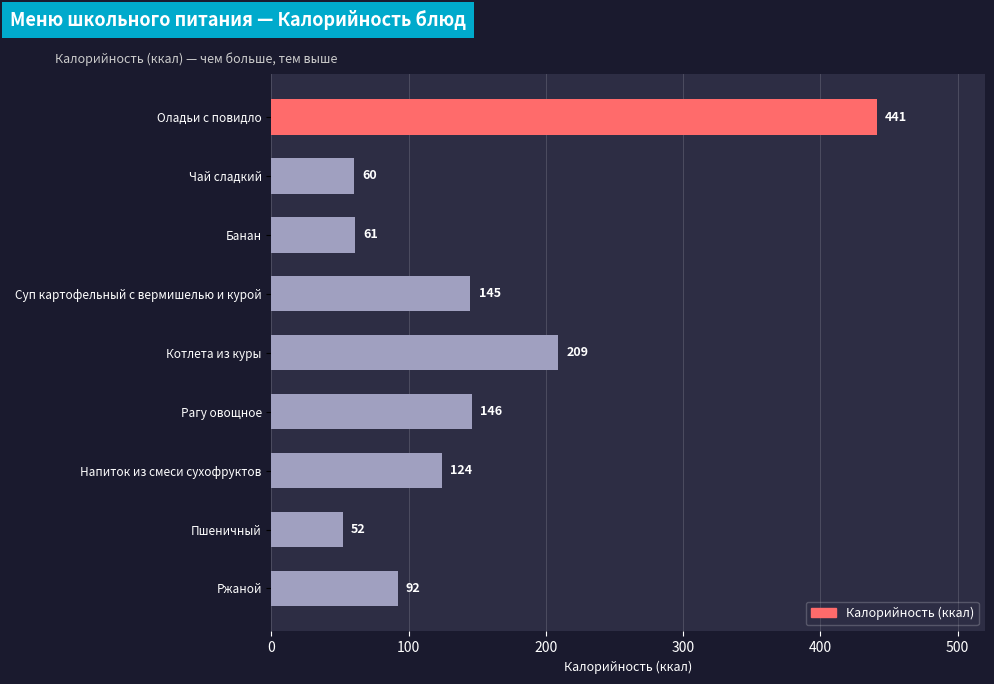

Are the bars horizontal?

Yes